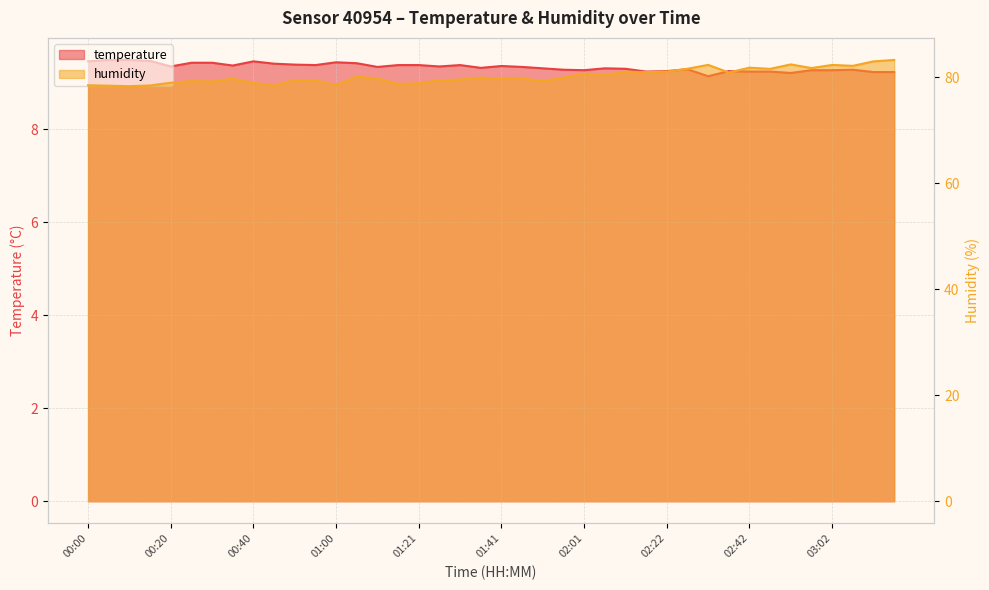

What is the sum of the humidity values at 01:26 and 01:51?

158.7